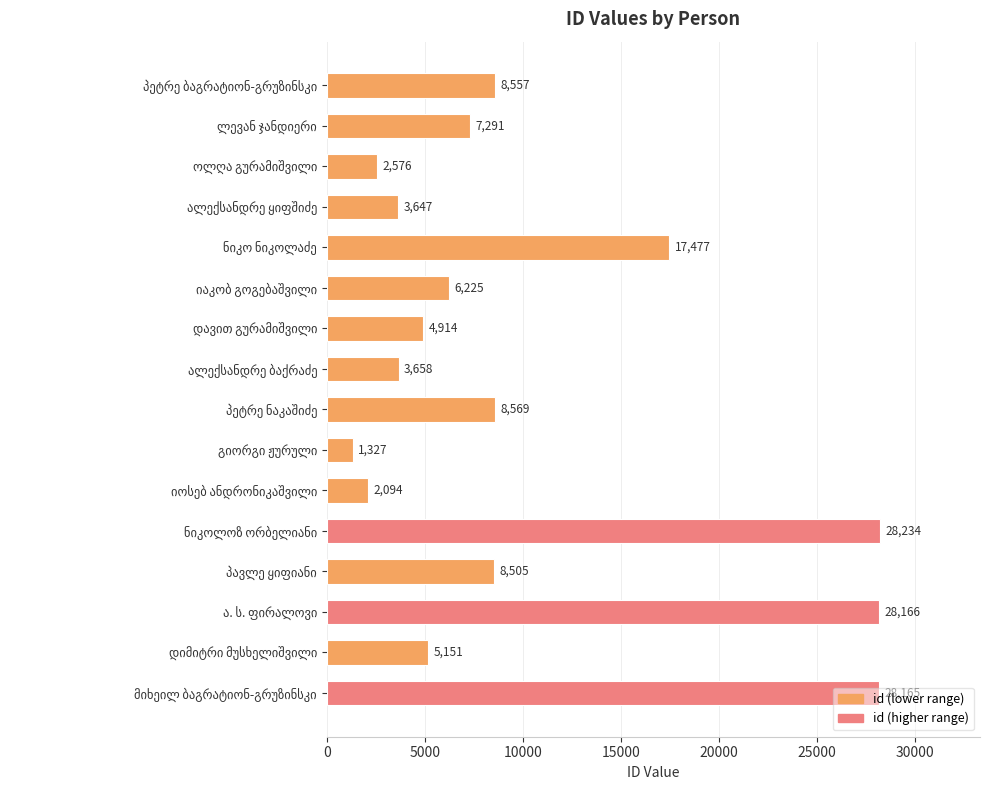

What is the sum of all values?

164556